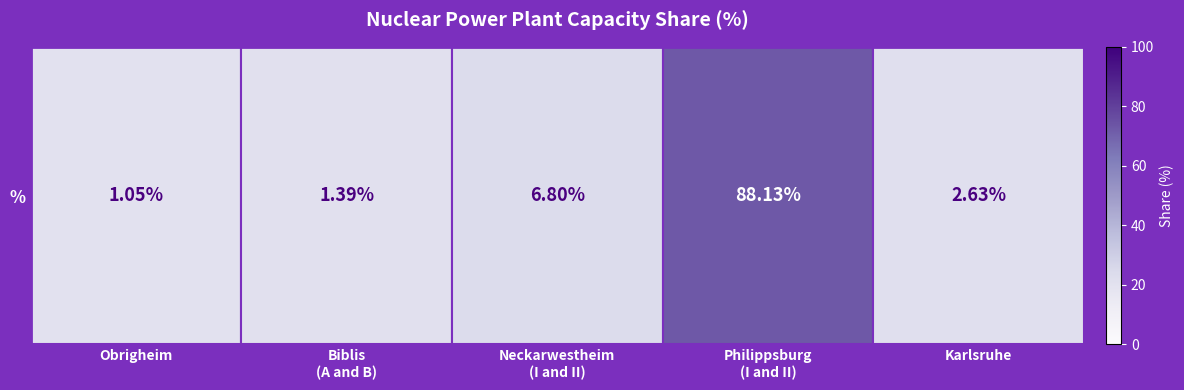

Which label corresponds to the largest value in the chart?

Philippsburg
(I and II)